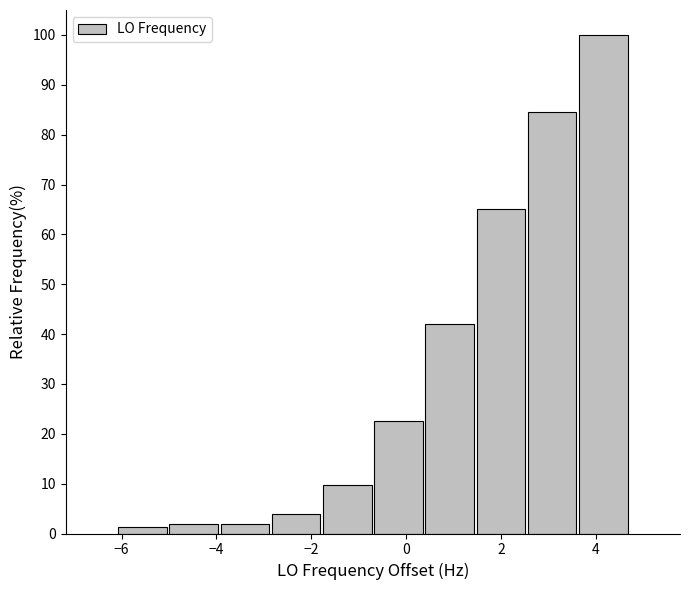

How tall is the bar that spans 3.6 to 4.6 on the x-axis? Neither the bar edges nor the heights are printed on the chart, so give them approximately, as read against the axes.

100